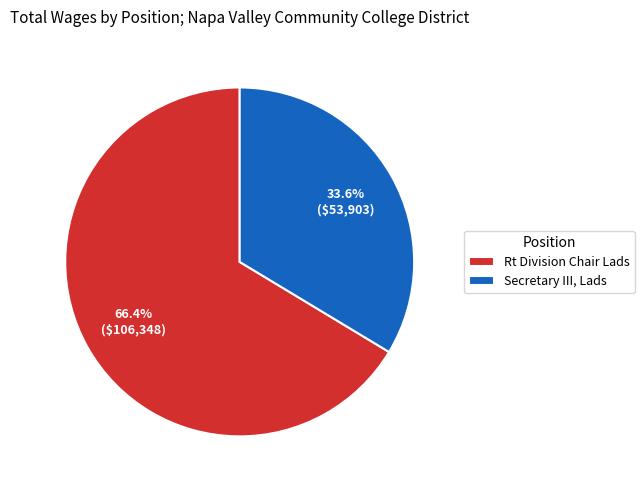

To the nearest percent, what portion does Secretary III, Lads represent?

34%